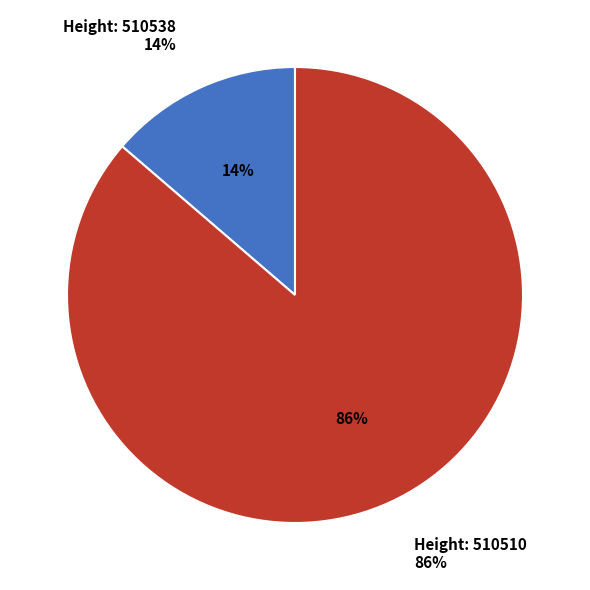

To the nearest percent, what portion does 510538 represent?

14%